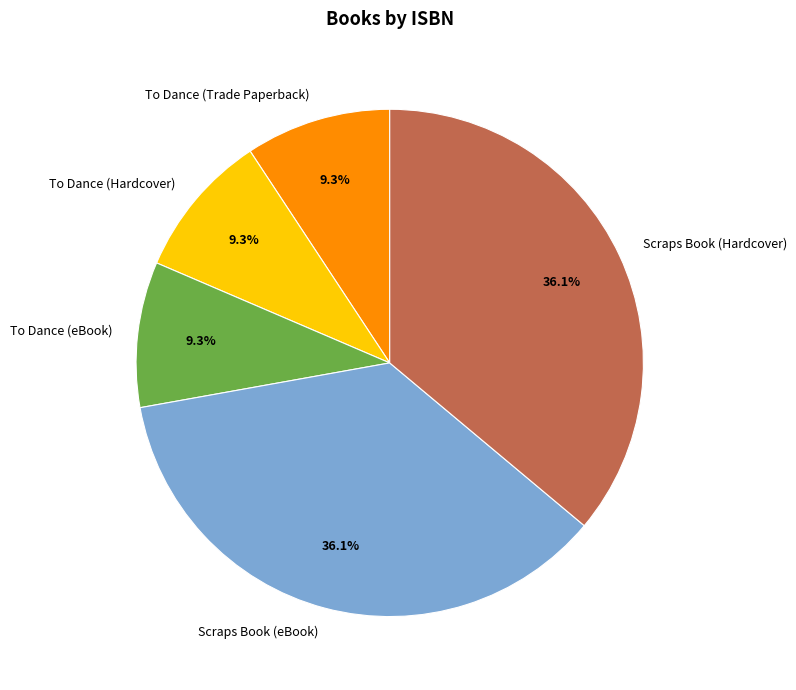

How many segments does this pie chart have?

5